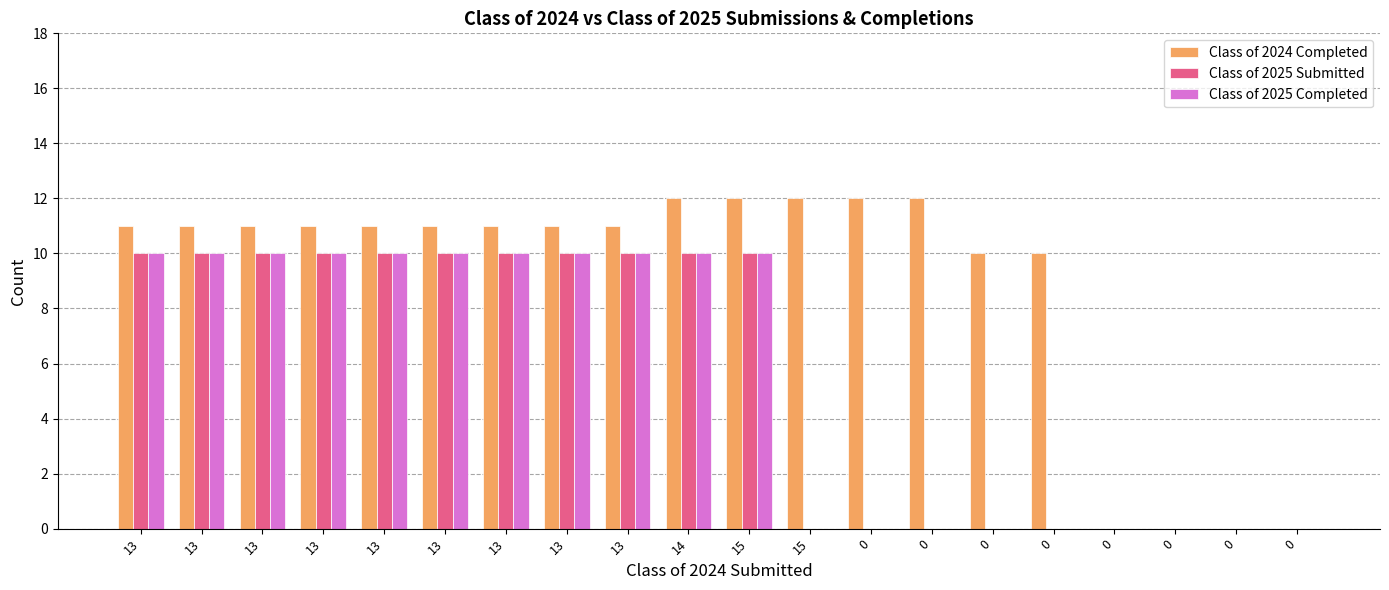

Reading left to right, list all the values displayed in this chart.

Class of 2024 Completed: 11	11	11	11	11	11	11	11	11	12	12	12	12	12	10	10	0	0	0	0
Class of 2025 Submitted: 10	10	10	10	10	10	10	10	10	10	10	0	0	0	0	0	0	0	0	0
Class of 2025 Completed: 10	10	10	10	10	10	10	10	10	10	10	0	0	0	0	0	0	0	0	0